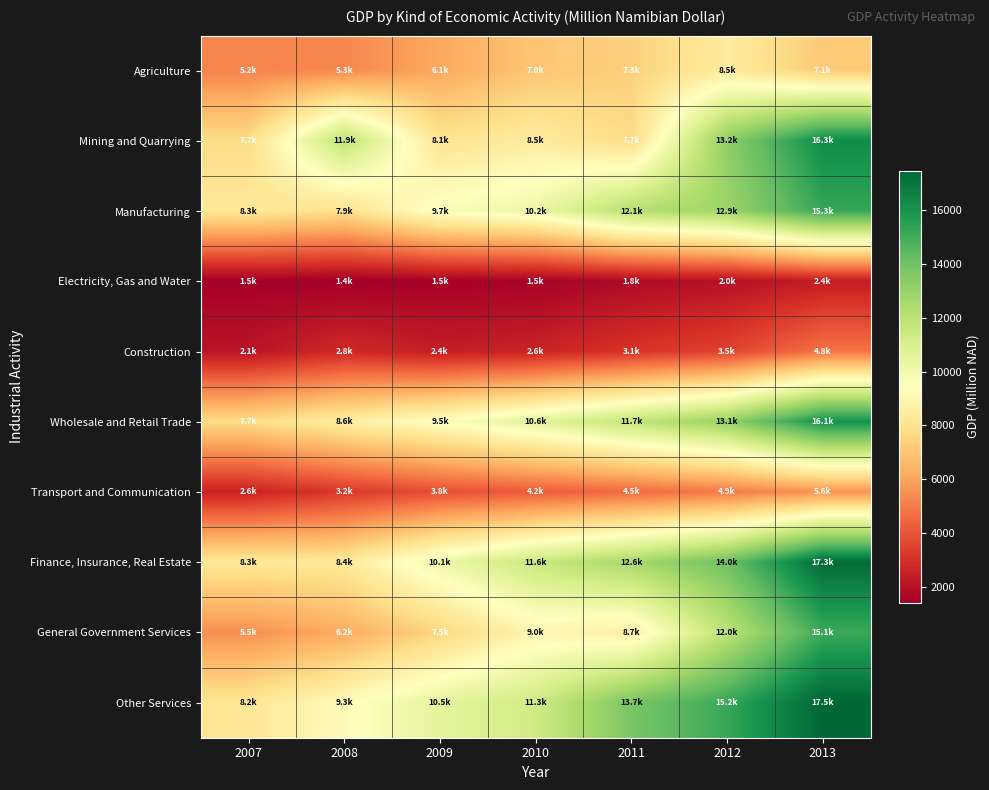

Reading right to left, transcribe all the data shown in this chart.

Agriculture: 2013=7128.4	2012=8493.8	2011=7320.9	2010=6992.6	2009=6137.2	2008=5287.3	2007=5204.3
Mining and Quarrying: 2013=16289.1	2012=13236.3	2011=7729.9	2010=8485.3	2009=8084.6	2008=11894.4	2007=7745.1
Manufacturing: 2013=15261.2	2012=12856.4	2011=12142.5	2010=10171.6	2009=9689.9	2008=7913.4	2007=8306.8
Electricity, Gas and Water: 2013=2376.9	2012=1995.8	2011=1794.4	2010=1518.1	2009=1479.9	2008=1401.4	2007=1450.5
Construction: 2013=4775.7	2012=3507.7	2011=3086.3	2010=2583.5	2009=2401.8	2008=2792.9	2007=2112.3
Wholesale and Retail Trade: 2013=16079.7	2012=13052.7	2011=11739.9	2010=10565.0	2009=9503.8	2008=8571.4	2007=7732.3
Transport and Communication: 2013=5578.2	2012=4946.0	2011=4545.8	2010=4182.3	2009=3847.2	2008=3237.2	2007=2566.3
Finance, Insurance, Real Estate: 2013=17335.9	2012=14018.5	2011=12564.9	2010=11574.7	2009=10138.6	2008=8356.8	2007=8284.2
General Government Services: 2013=15136.4	2012=11960.5	2011=8654.9	2010=8981.0	2009=7537.8	2008=6231.5	2007=5484.6
Other Services: 2013=17482.8	2012=15224.5	2011=13743.3	2010=11342.1	2009=10471.4	2008=9285.1	2007=8174.6